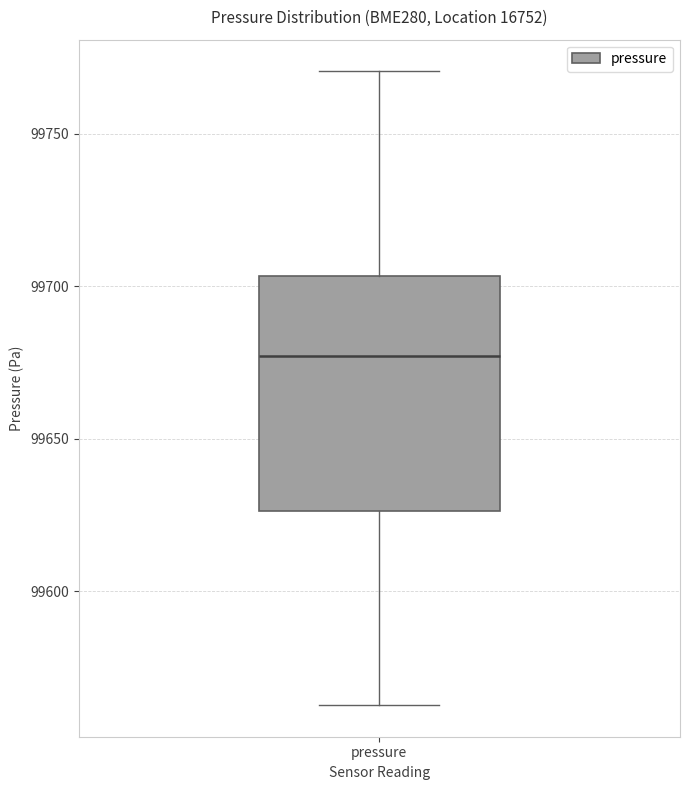

Read this box plot against the y-axis: the position of the median line, the range covered by the box, and the ends of both whiskers. The values are not printed on the chart, so give them approximately, as read against the axis.

median 99675, box 99625 to 99705, whiskers 99565 to 99770